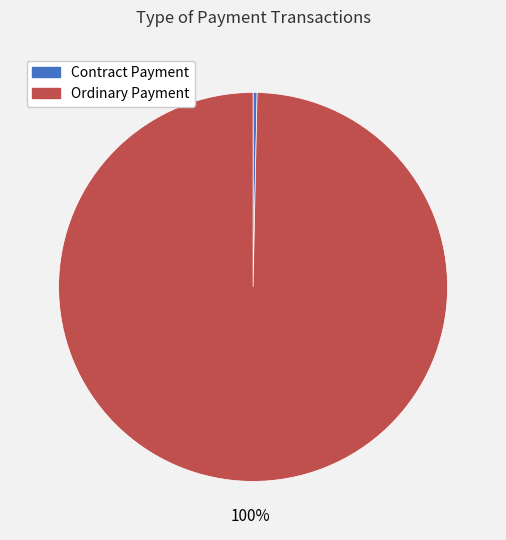

To the nearest percent, what is the difference between the Contract Payment and Ordinary Payment slice percentages?

100%